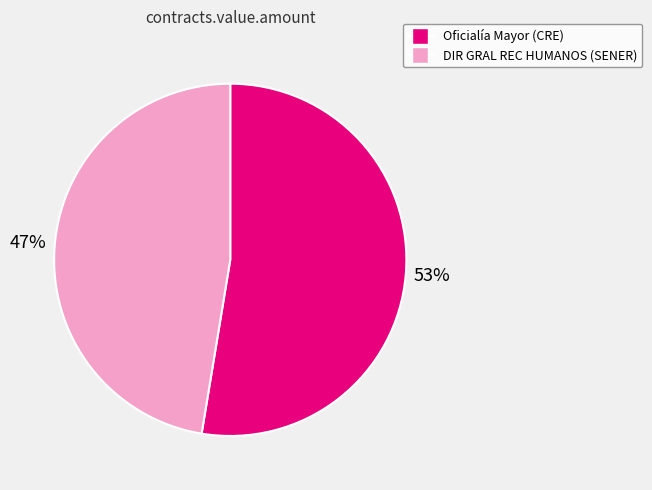

How many slices are in this pie chart?

2